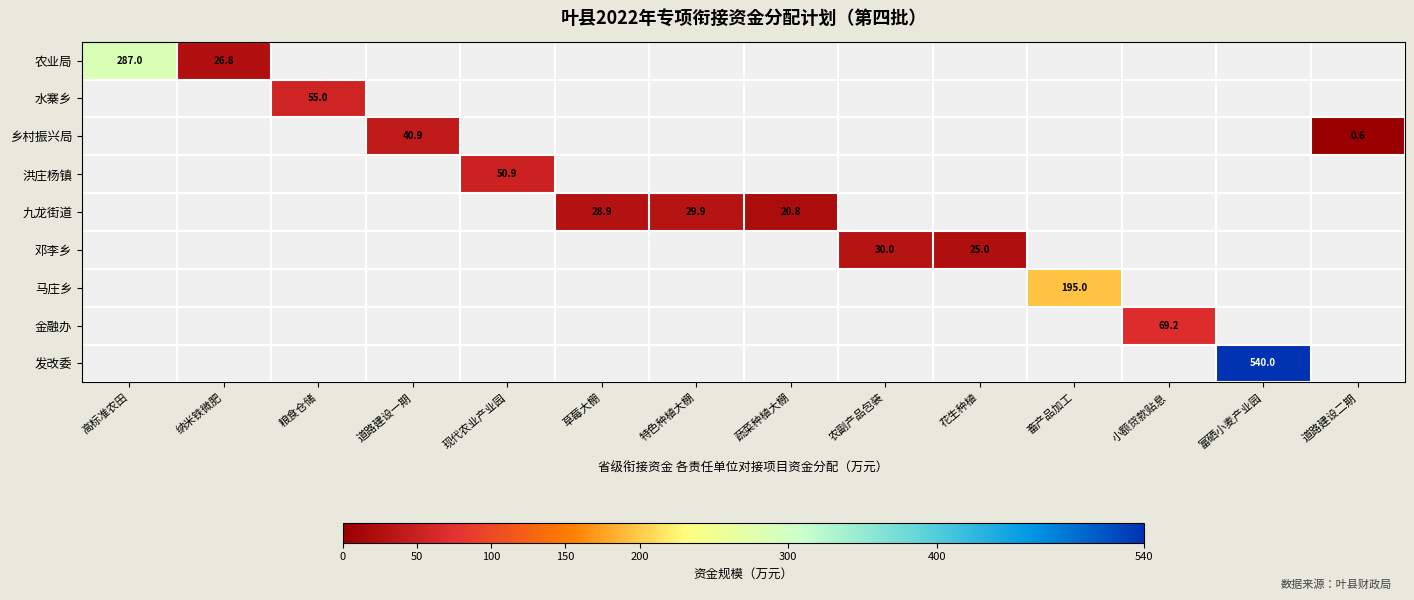

True or false: 九龙街道 has a value of 20.8 at 蔬菜种植大棚.

True